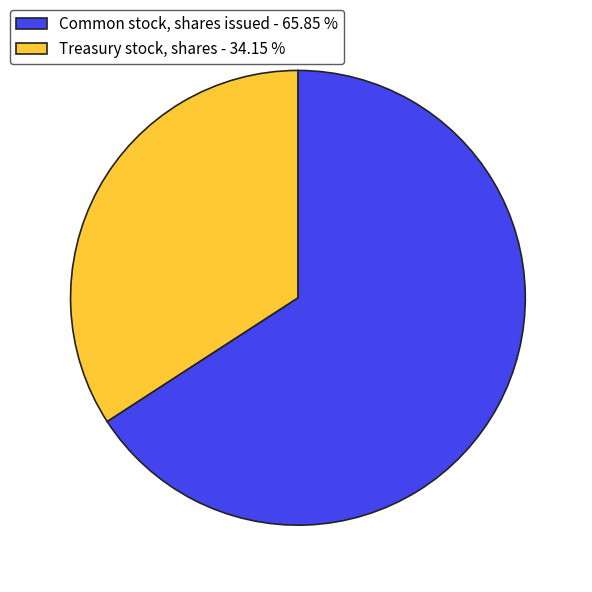

Does Treasury stock, shares - 34.15 % represent more than half of the total?

No